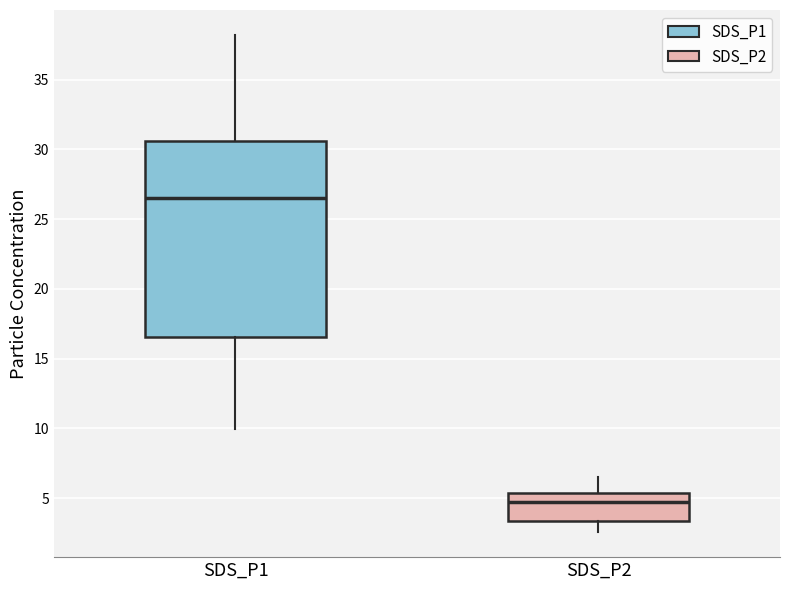

Comparing the boxes themselves (not the whiskers), which one is the tallest?

SDS_P1